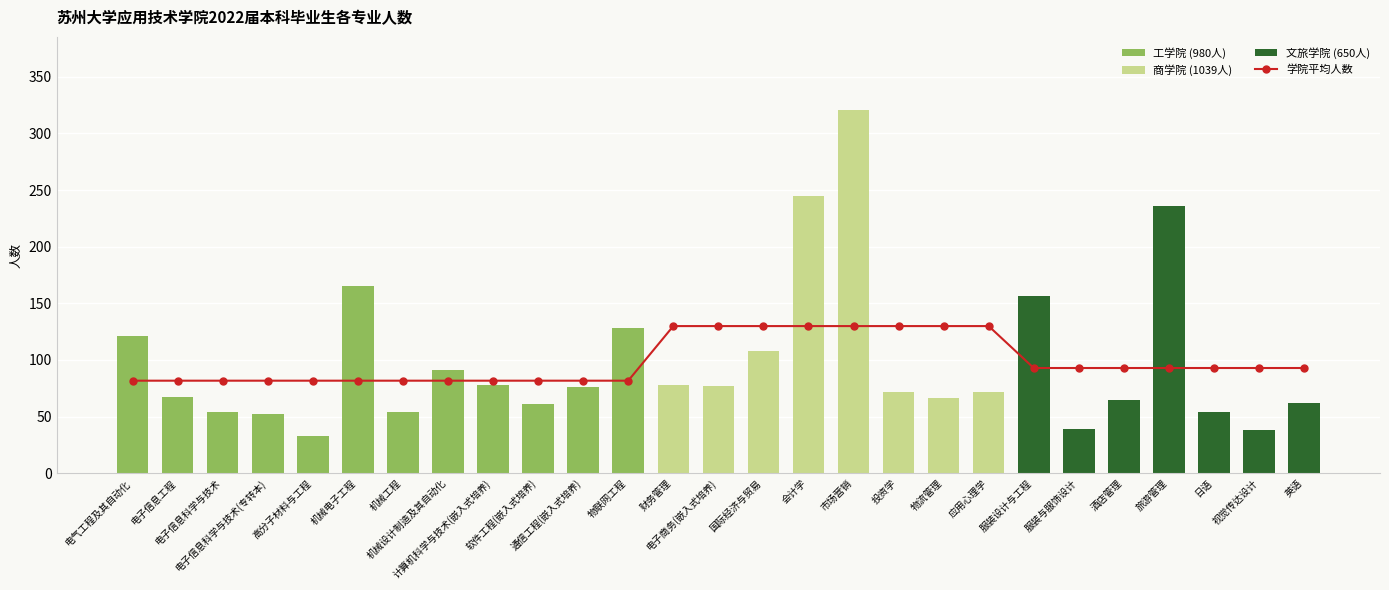

What is the value of the 19th bar from the left?

129.9